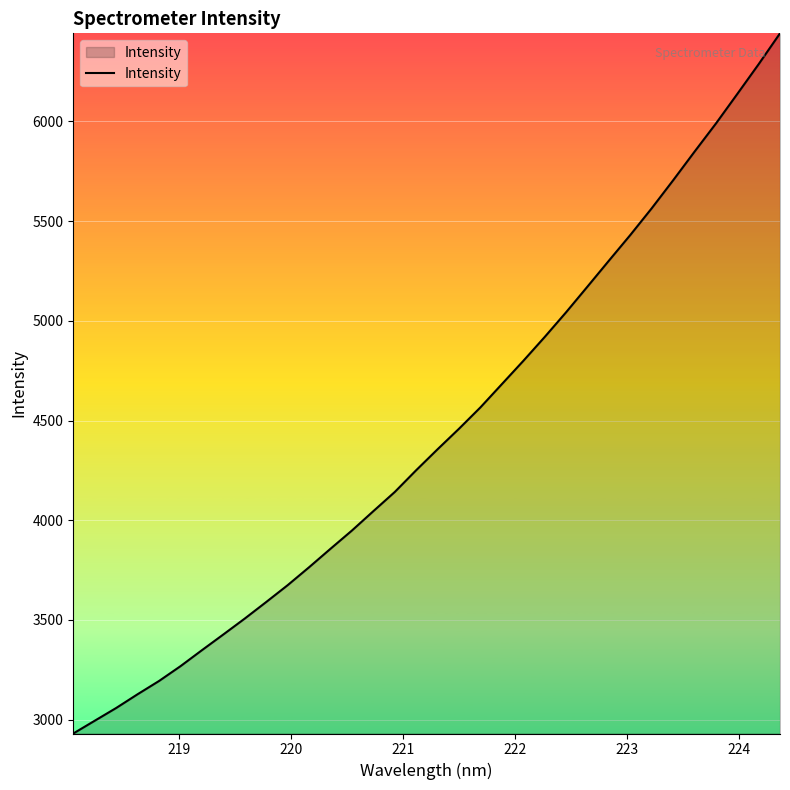

What is the sum of all values?

150824.7